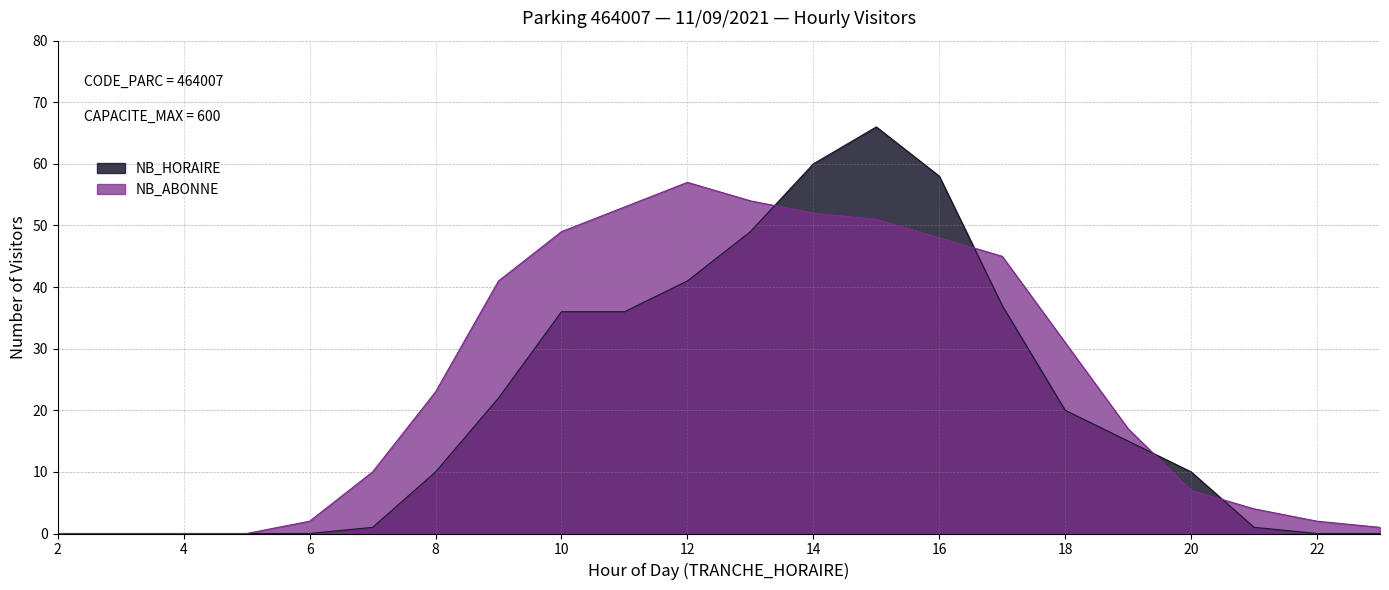

Reading left to right, transcribe all the data shown in this chart.

NB_HORAIRE: 0	0	0	0	0	1	10	22	36	36	41	49	60	66	58	37	20	15	10	1	0	0
NB_ABONNE: 0	0	0	0	2	10	23	41	49	53	57	54	52	51	48	45	31	17	7	4	2	1